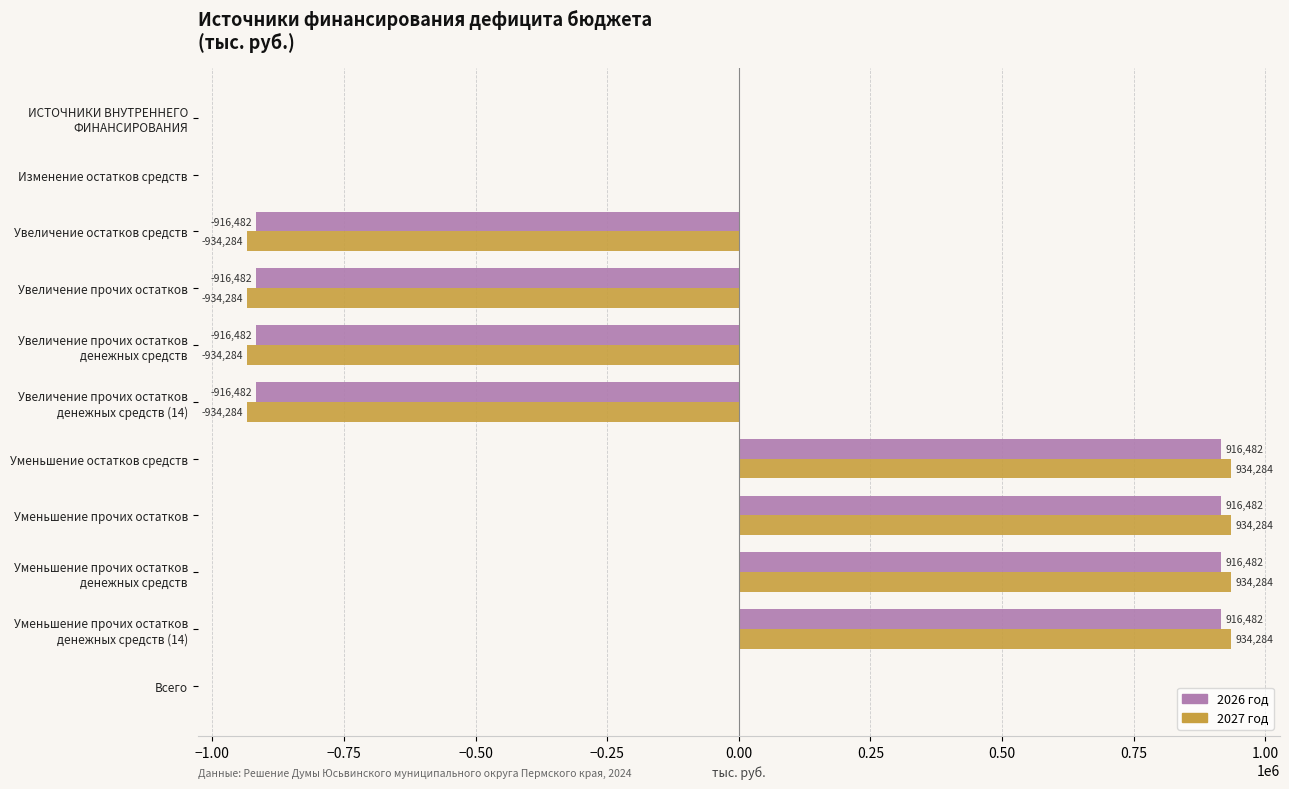

Read the 2026 год value at Увеличение остатков средств.

-916481.6